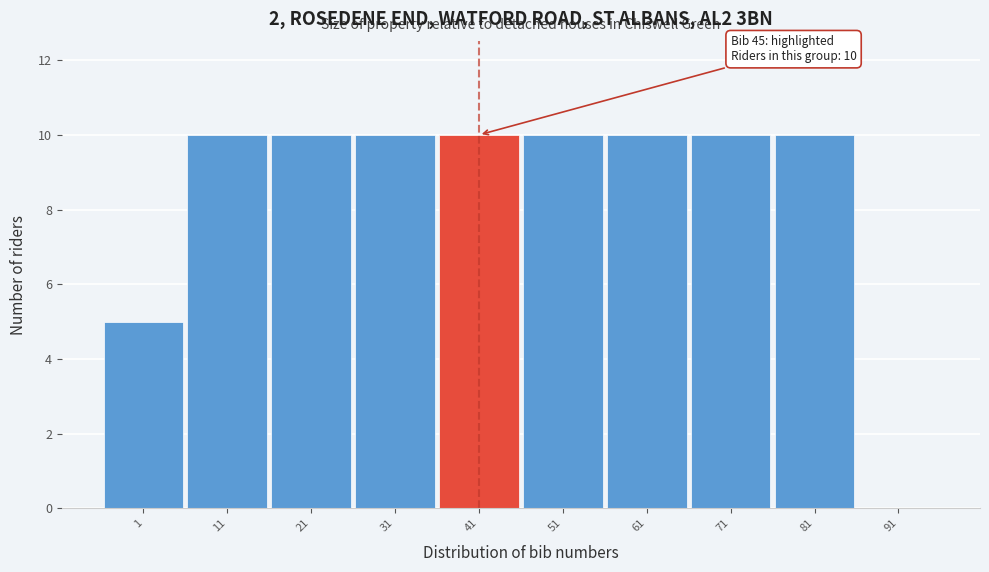

Reading right to left, what are all the values shown in this chart?

91=0	81=10	71=10	61=10	51=10	41=10	31=10	21=10	11=10	1=5